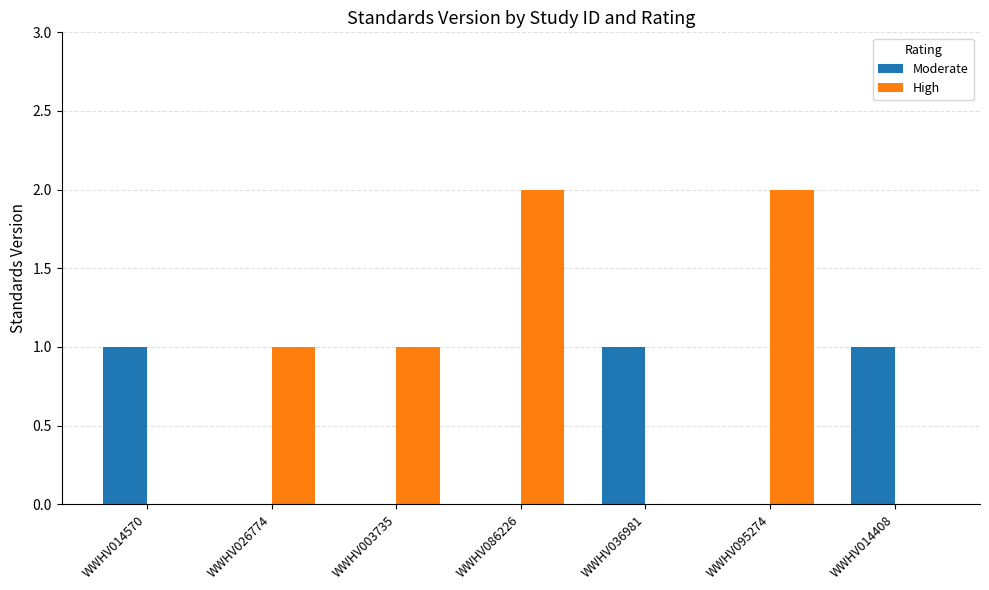

Reading left to right, what are all the values shown in this chart?

Moderate: WWHV014570=1	WWHV026774=0	WWHV003735=0	WWHV086226=0	WWHV036981=1	WWHV095274=0	WWHV014408=1
High: WWHV014570=0	WWHV026774=1	WWHV003735=1	WWHV086226=2	WWHV036981=0	WWHV095274=2	WWHV014408=0